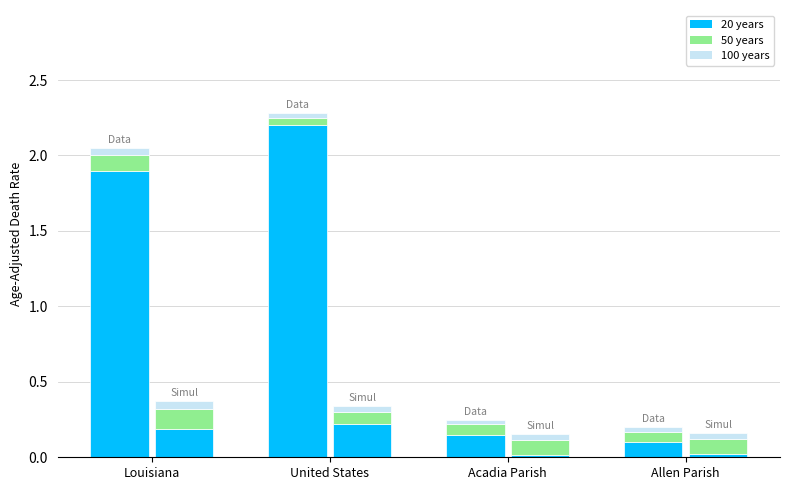

What is the difference between the 20 years values at Louisiana and United States?

0.3